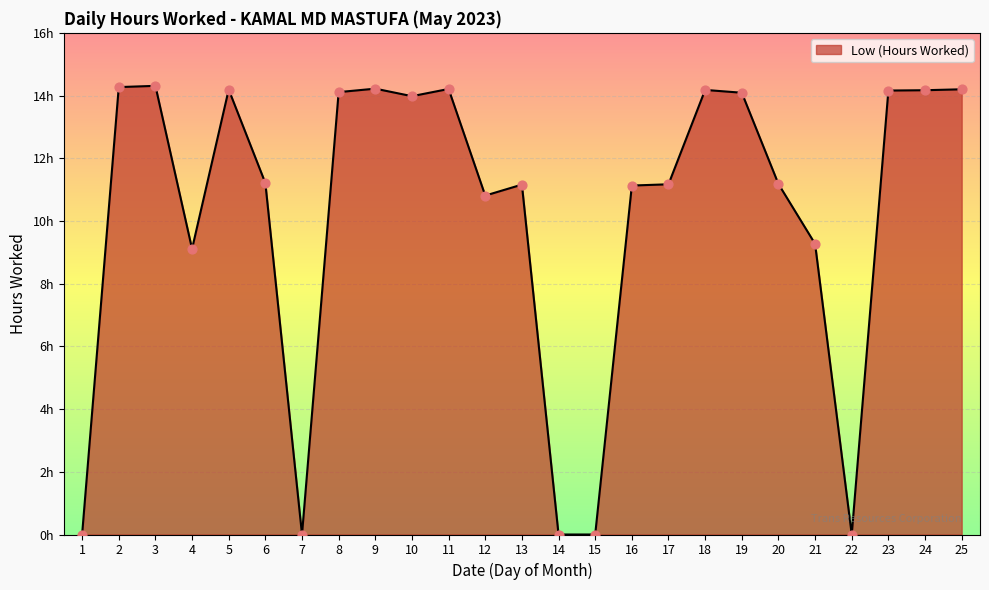

Does the chart have visible grid lines?

Yes